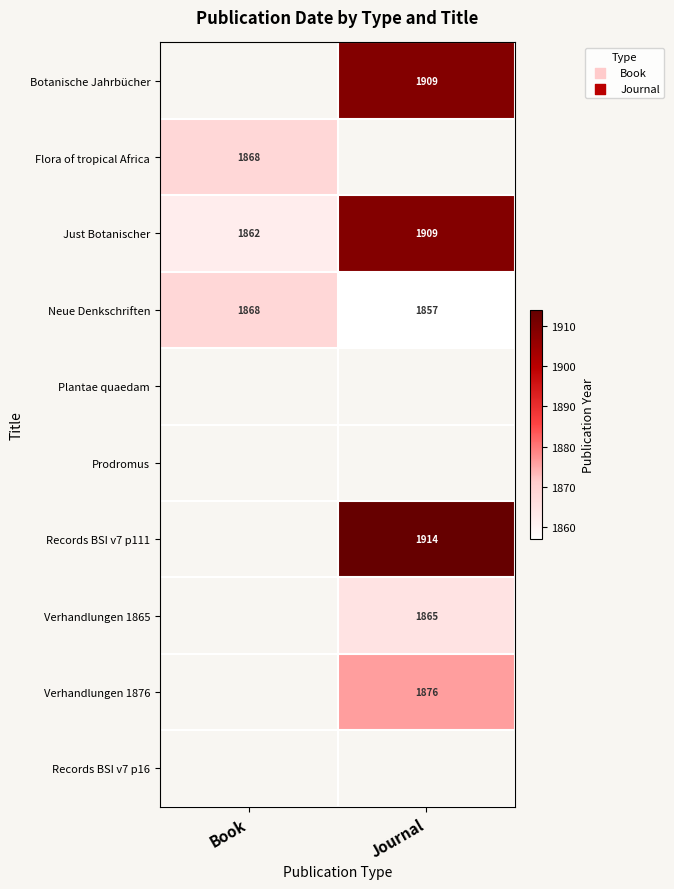

The Neue Denkschriften series shows 1097 at Book. True or false?

False